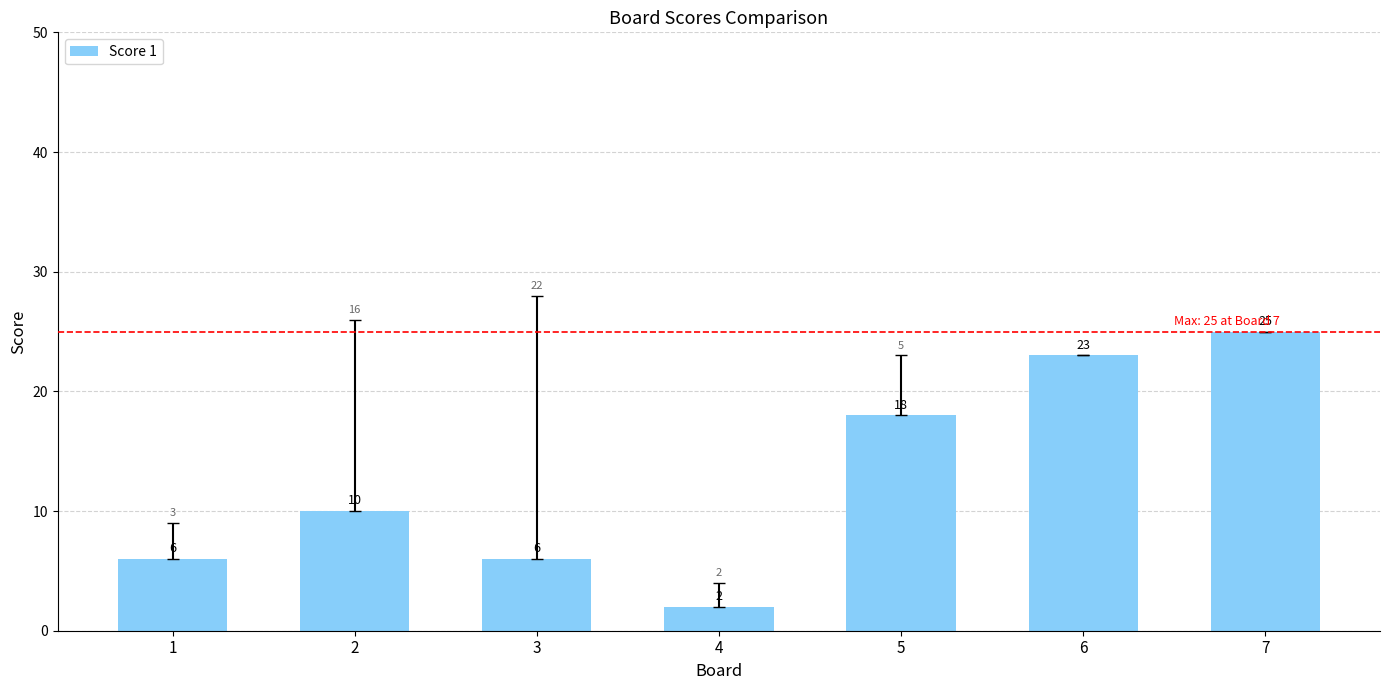

What is the difference between the values at 6 and 5?

5